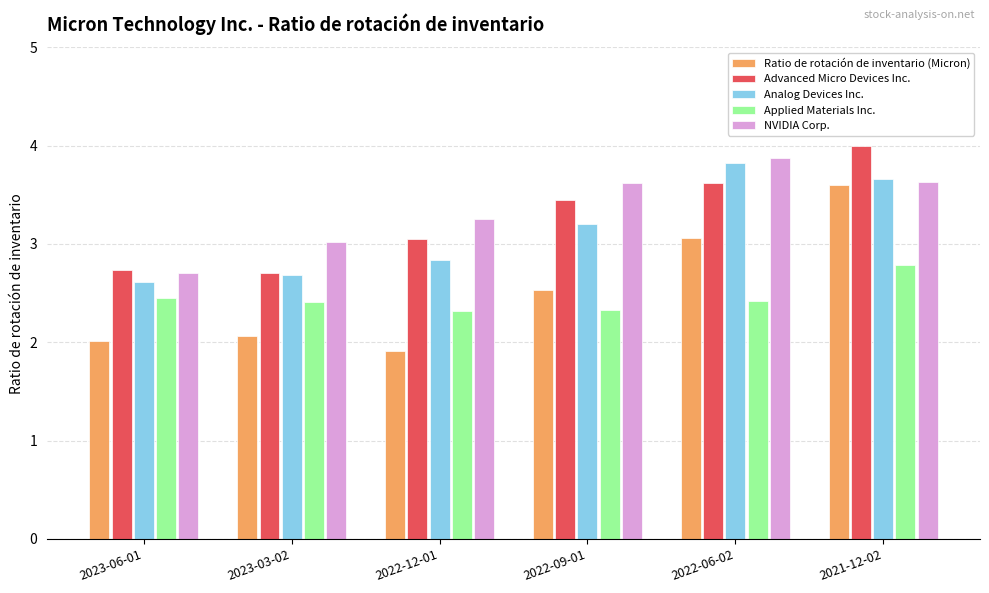

What is the total value across all series at 2022-12-01?

13.4